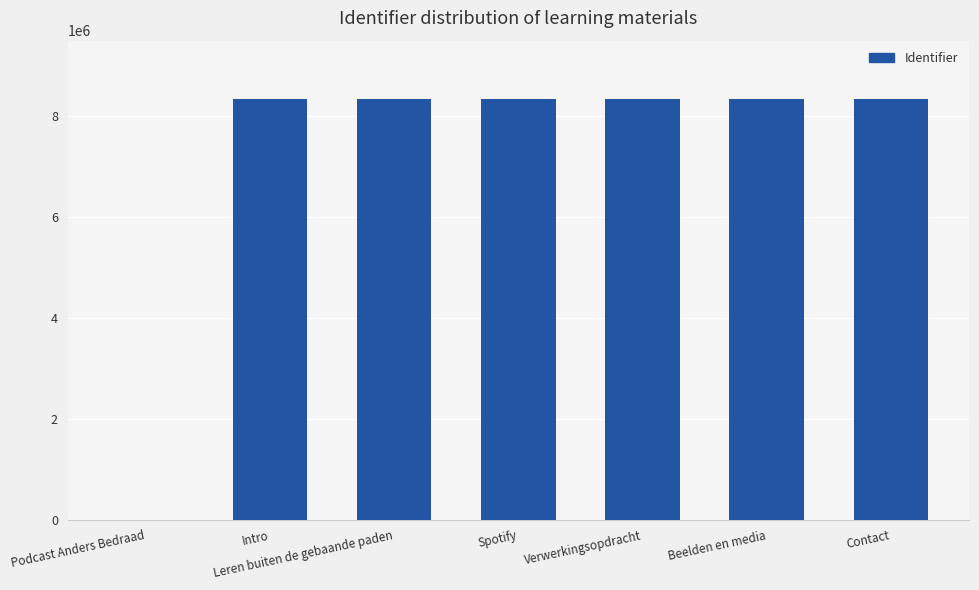

Where is the data nearest to the value 4171206?

Leren buiten de gebaande paden